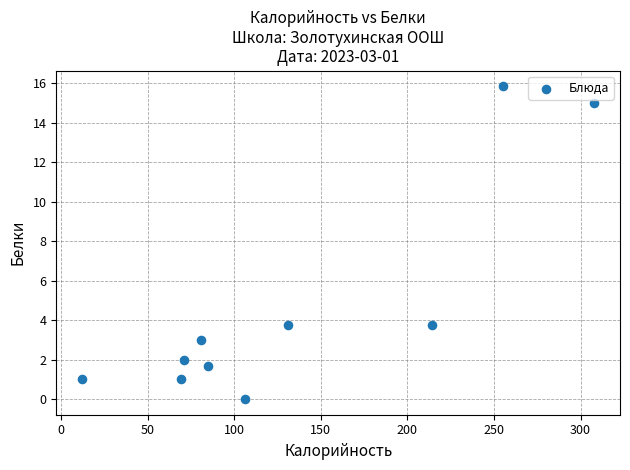

What is the range of X values (max minus min)?

296.0